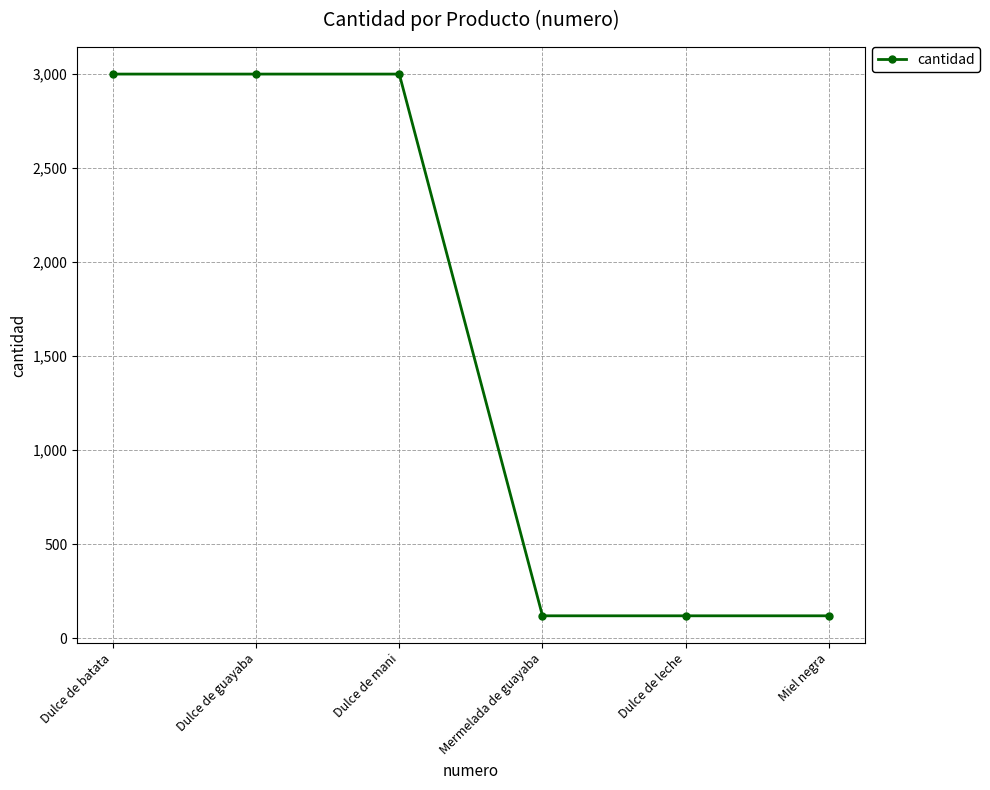

What is the average value?

1560